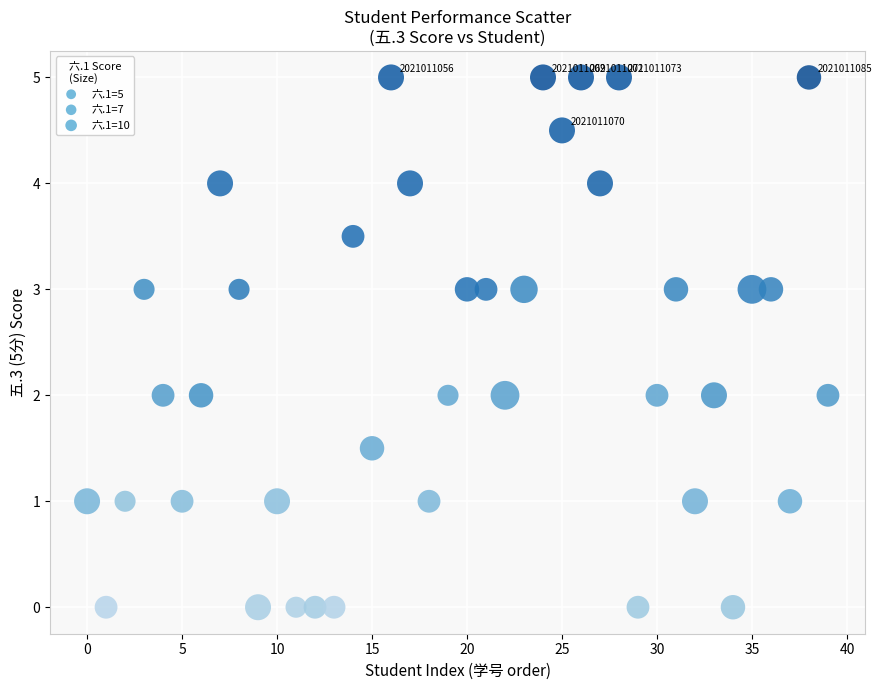

What is the range of Y values (max minus min)?

5.0